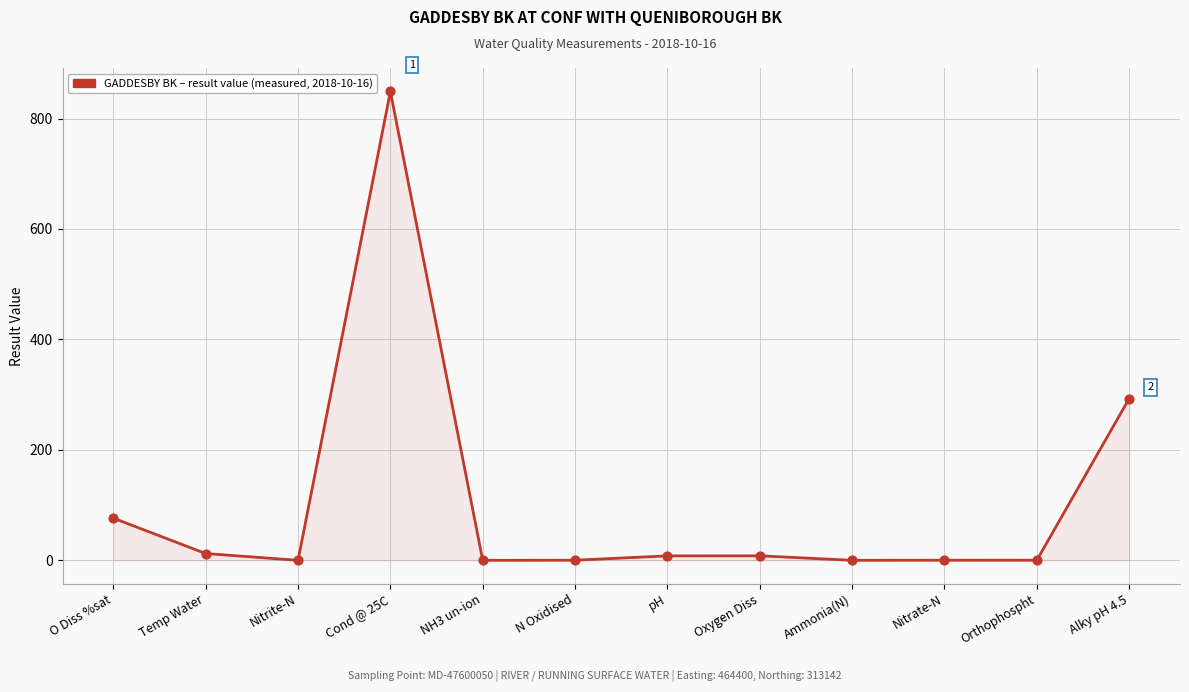

What is the change in value from Cond @ 25C to Orthophospht?

-848.8